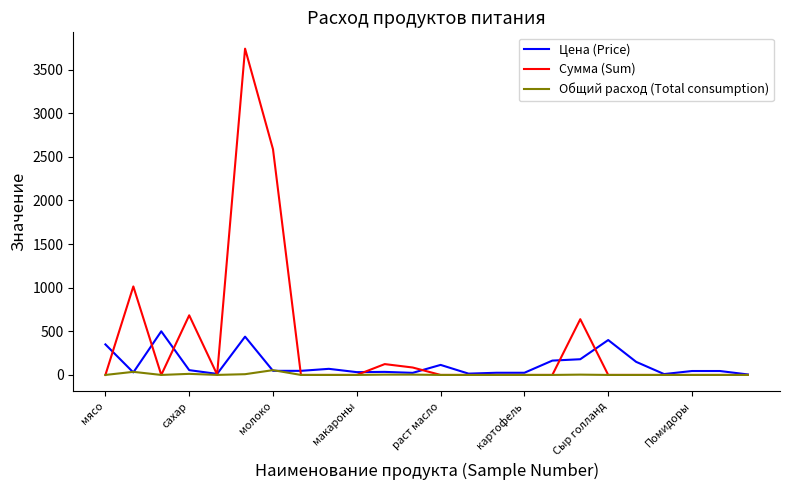

Which series has the widest spread of values?

Сумма (Sum)